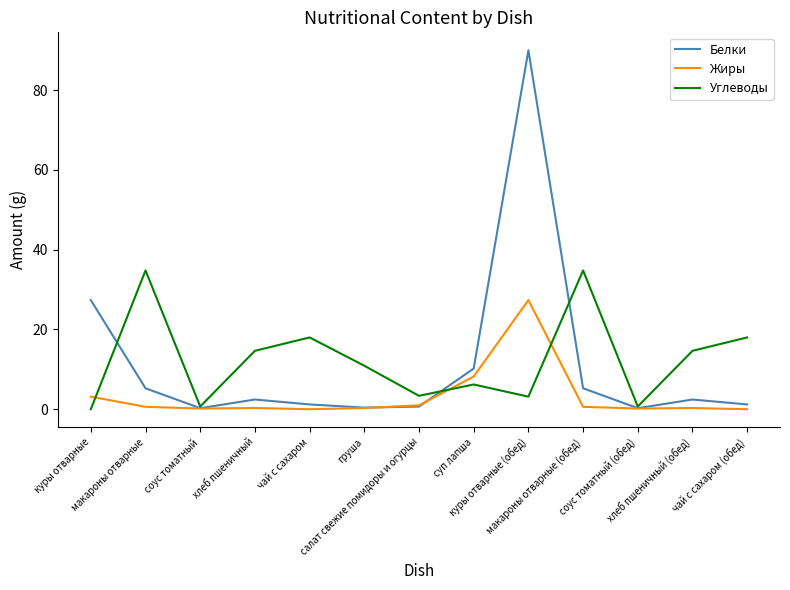

At which category does Белки reach its first local valley?

соус томатный